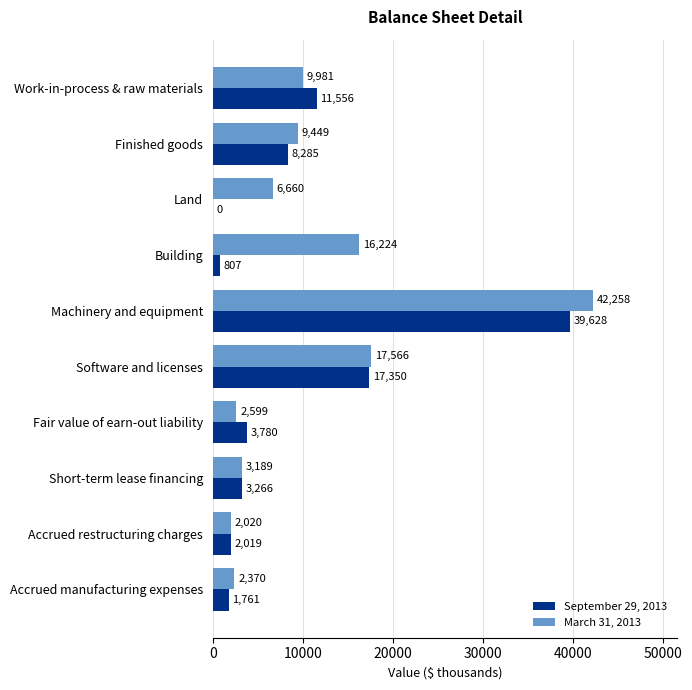

How many series are shown in this chart?

2